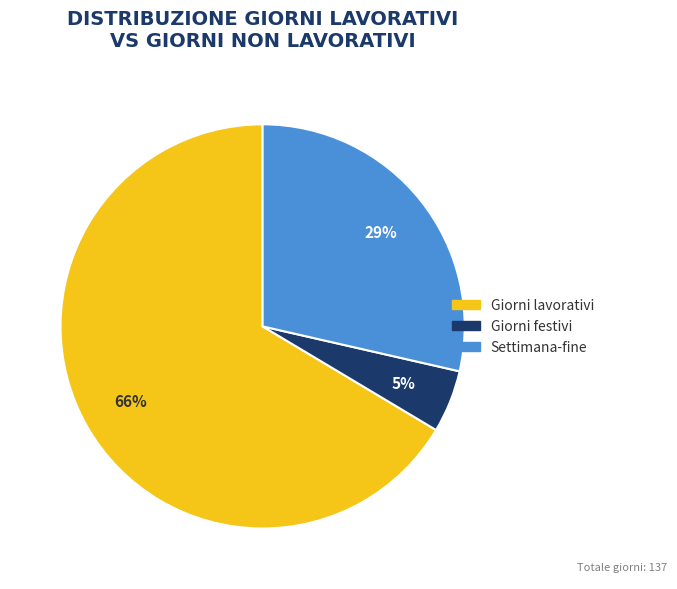

What is the majority slice?

Giorni lavorativi